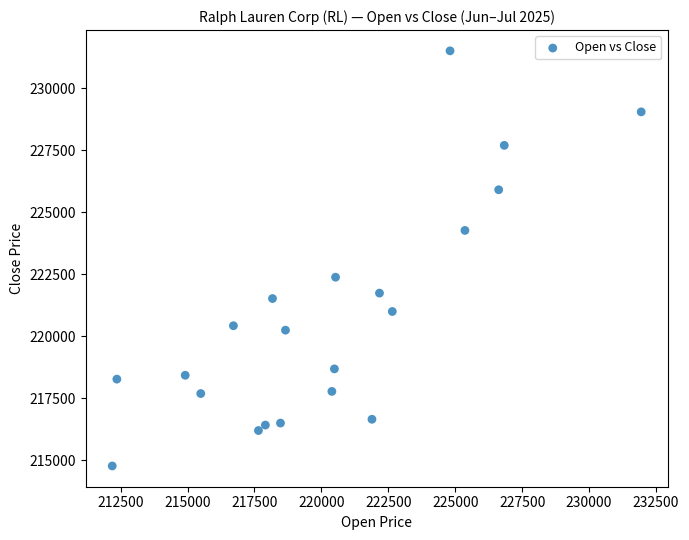

What is the range of Y values (max minus min)?

16746